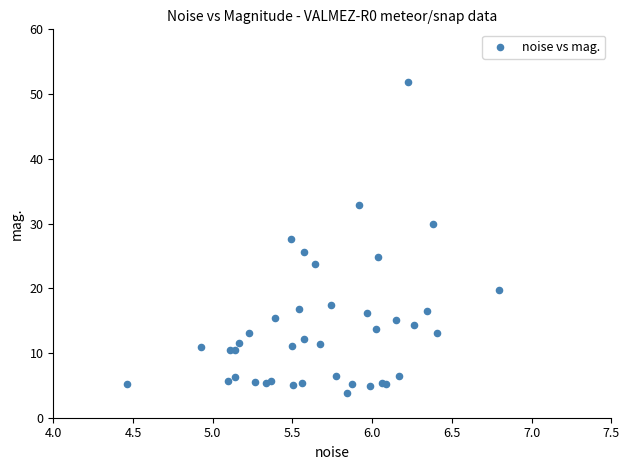

What Y value in the scatter plot is closest to 27?

27.7